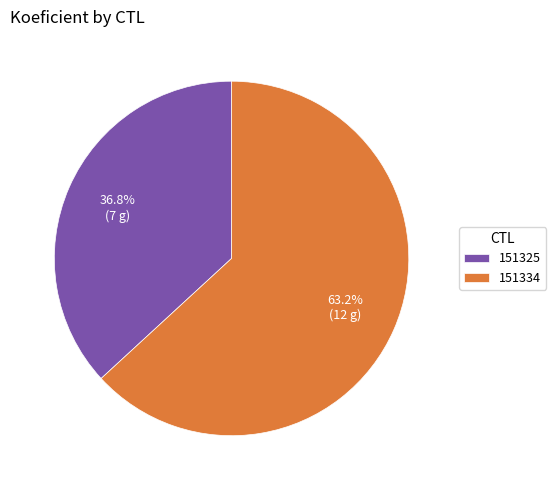

To the nearest percent, what portion does 151334 represent?

63%